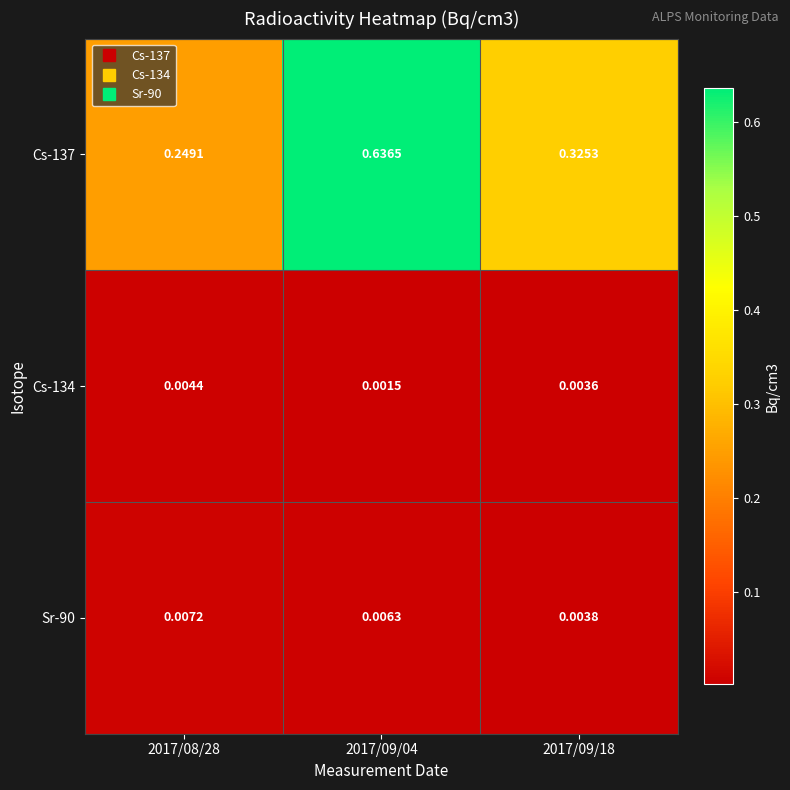

Is the value of Sr-90 at 2017/09/18 greater than the value of Cs-134 at 2017/09/18?

Yes